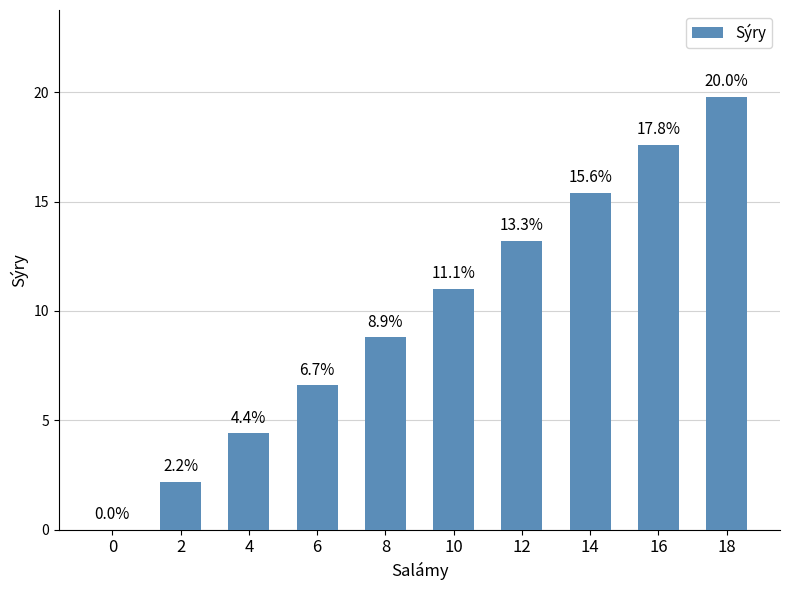

Which category has the highest value across all series?

18